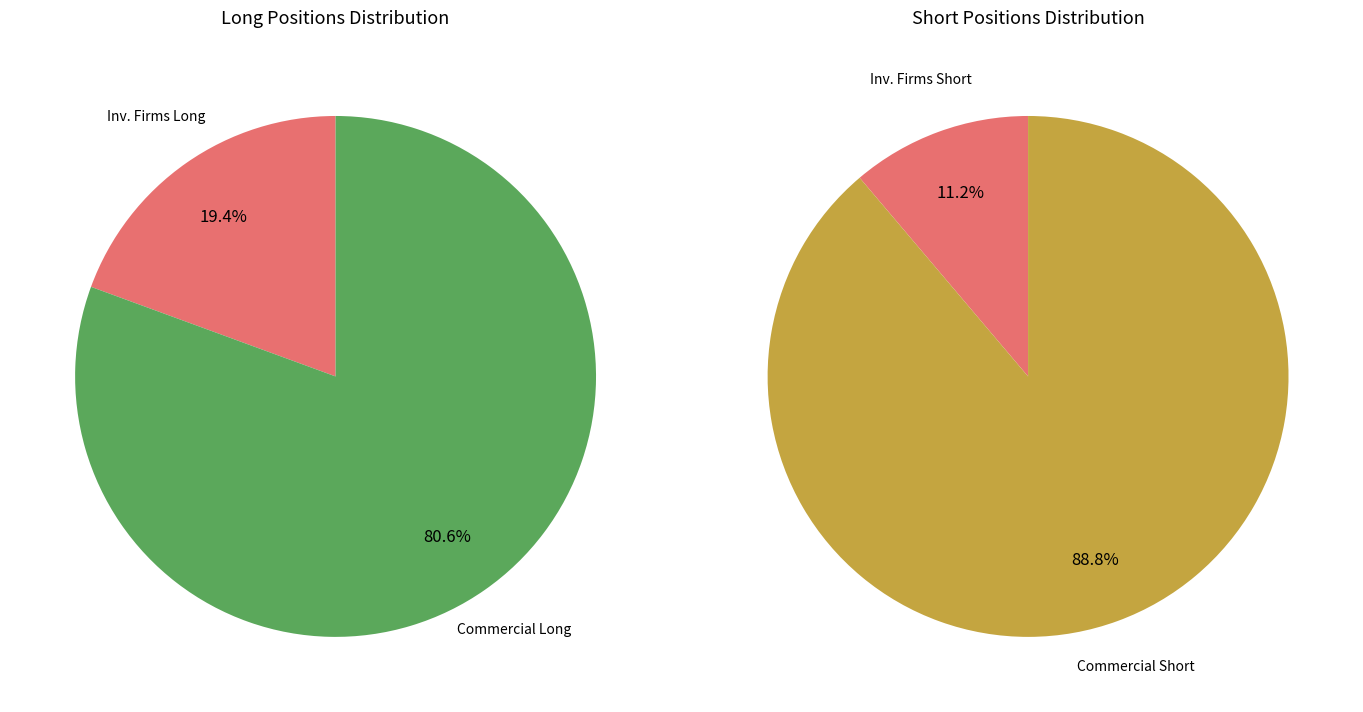

How much of the chart is everything except Commercial Undertakings?

19.4%